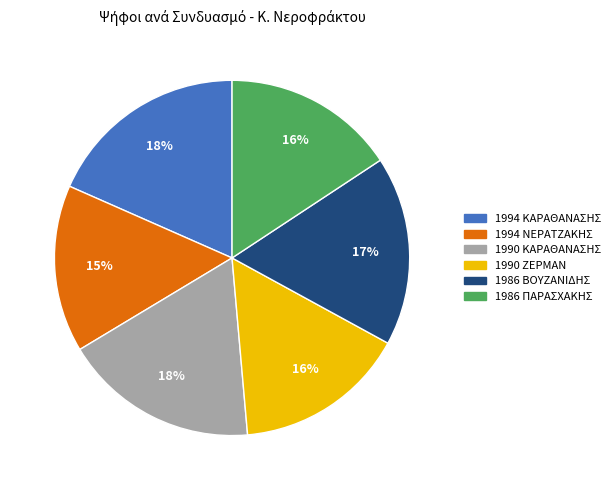

How many segments does this pie chart have?

6